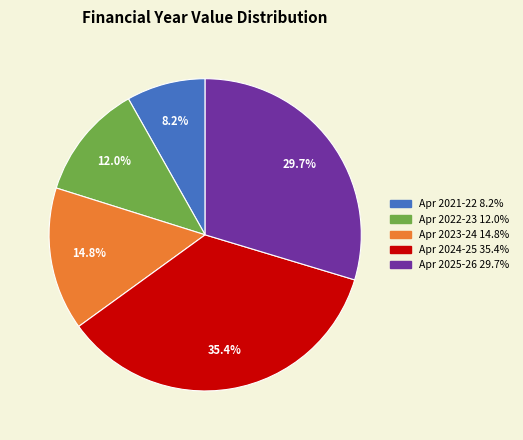

Count the number of slices in the pie.

5